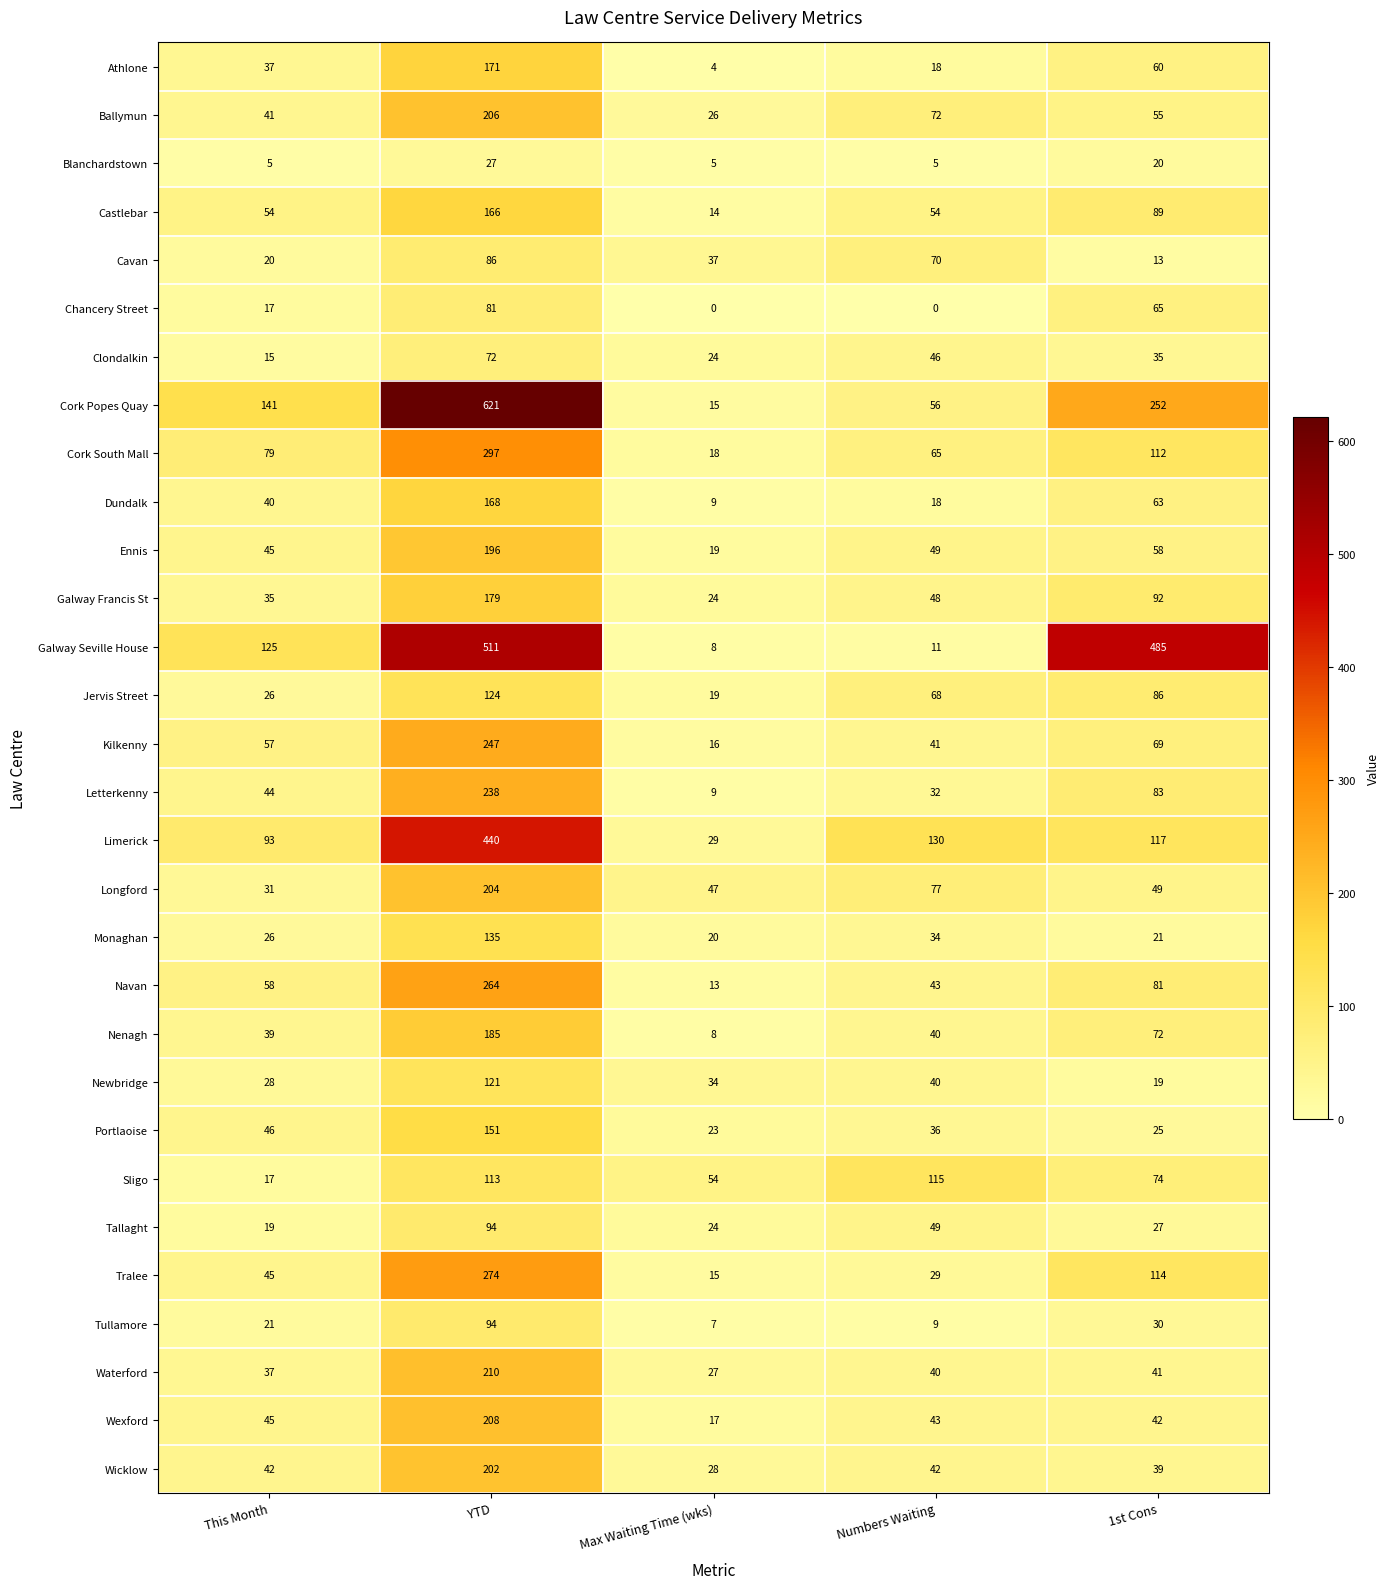

What is the difference between the second highest and minimum values in the Tullamore series?

23